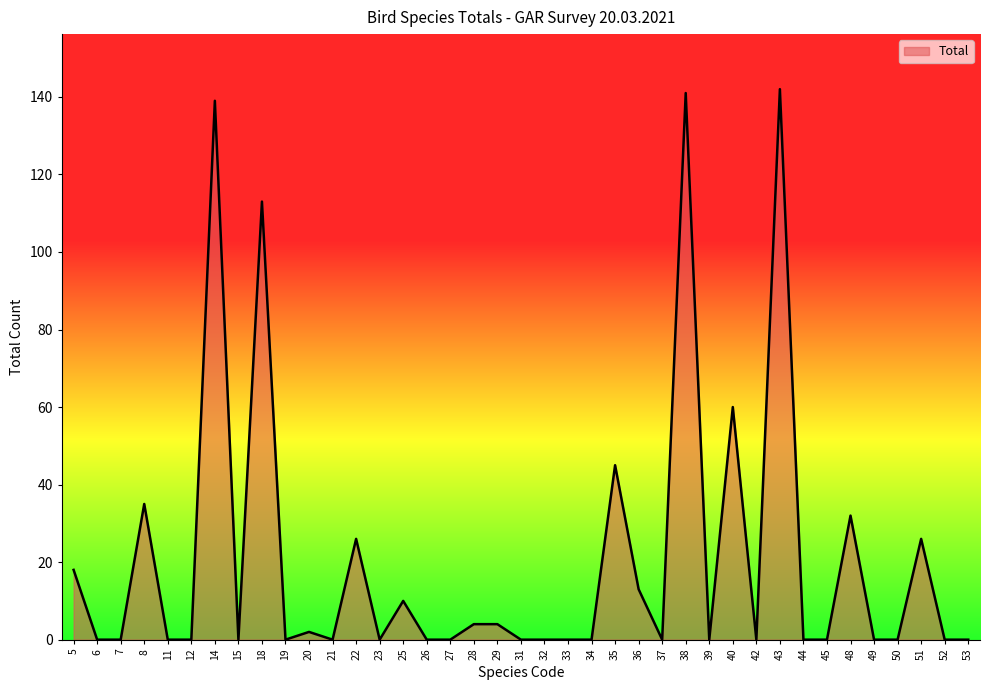

What is the difference between the maximum and minimum values?

142